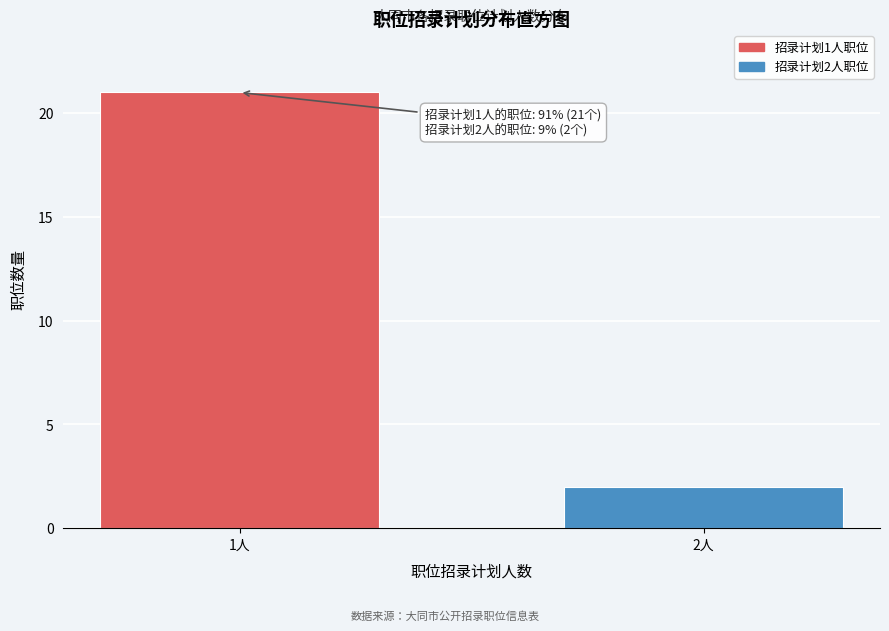

Reading left to right, transcribe all the data shown in this chart.

21	2